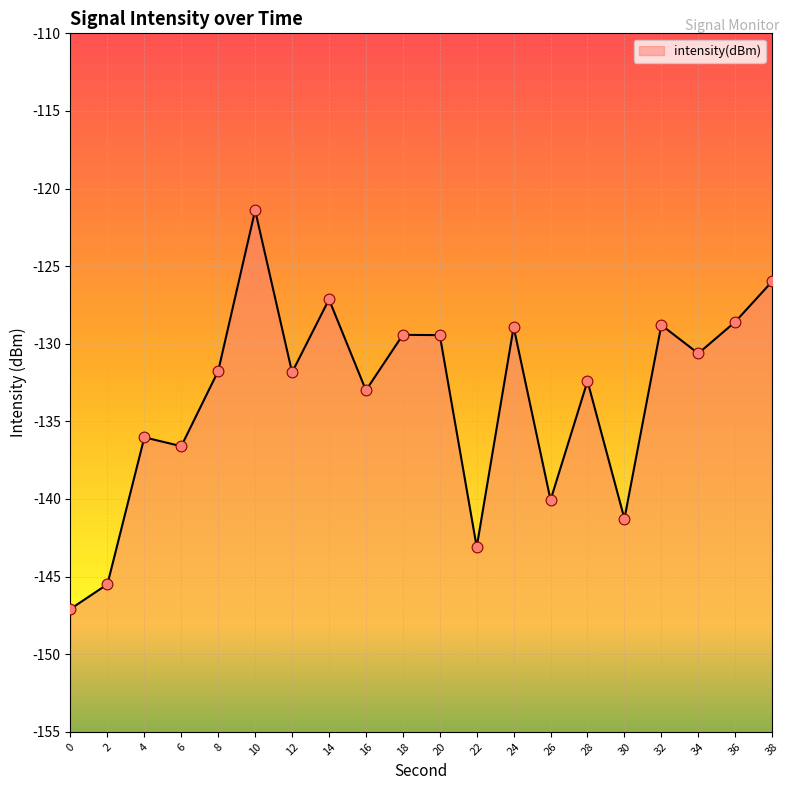

What is the change in value from 12 to 28?

-0.6